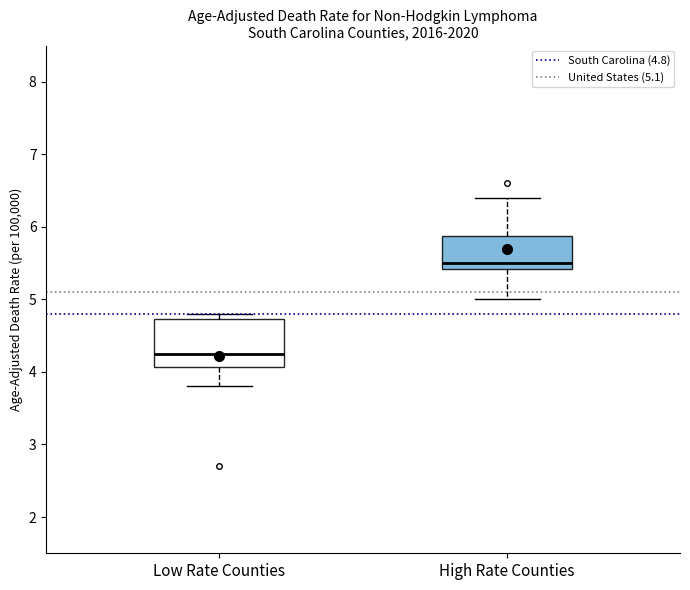

Where is the upper edge of the box for Low Rate Counties on the y-axis? The values are not printed on the chart, so give them approximately, as read against the axis.

4.7